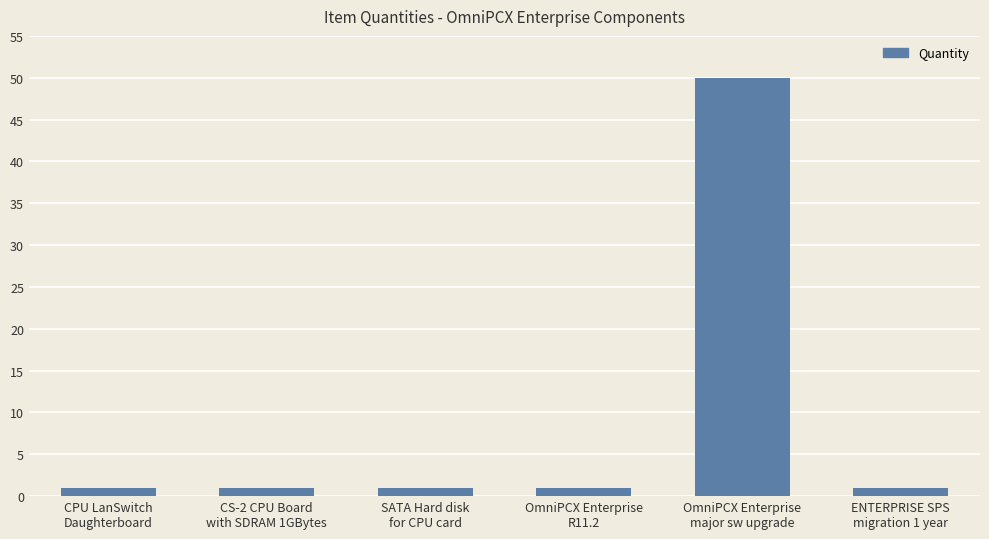

What is the smallest value displayed?

1